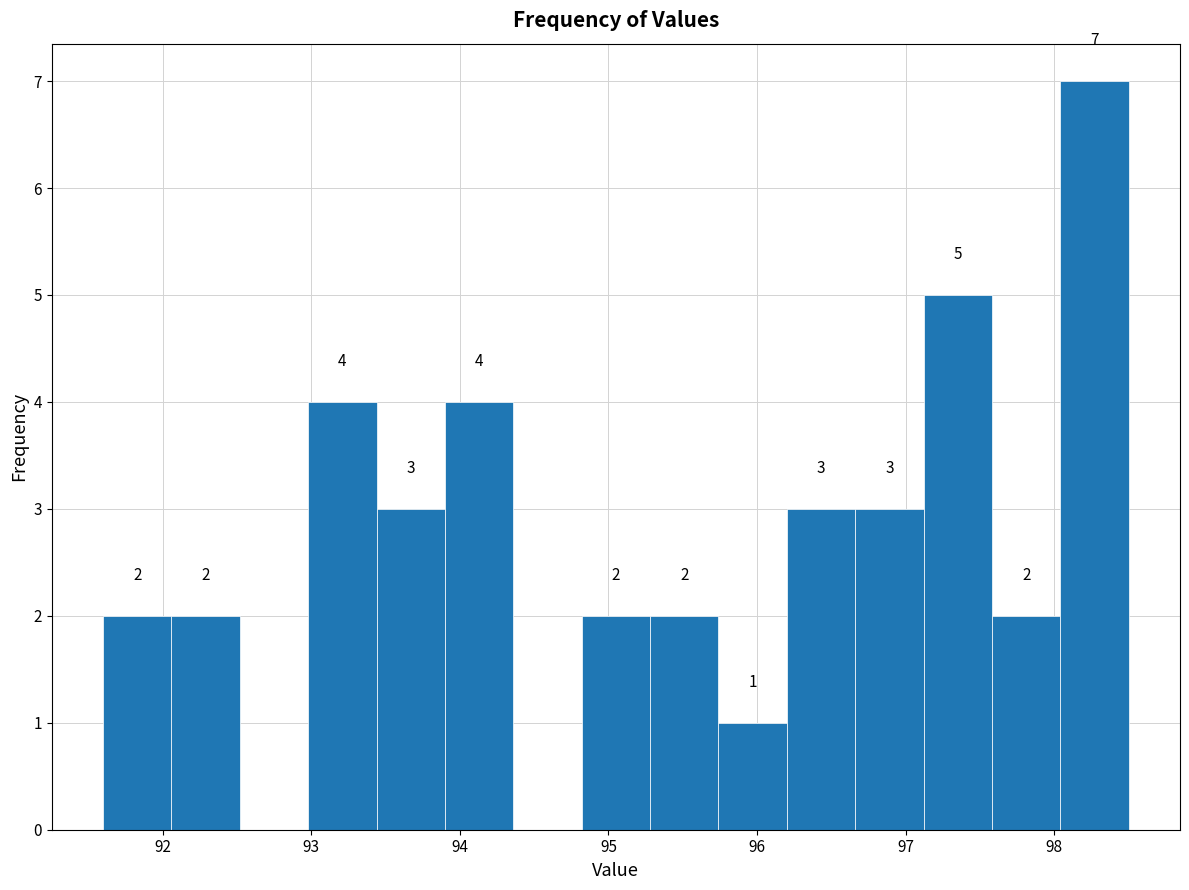

Which range on the x-axis has the tallest bar?

98.04 to 98.50